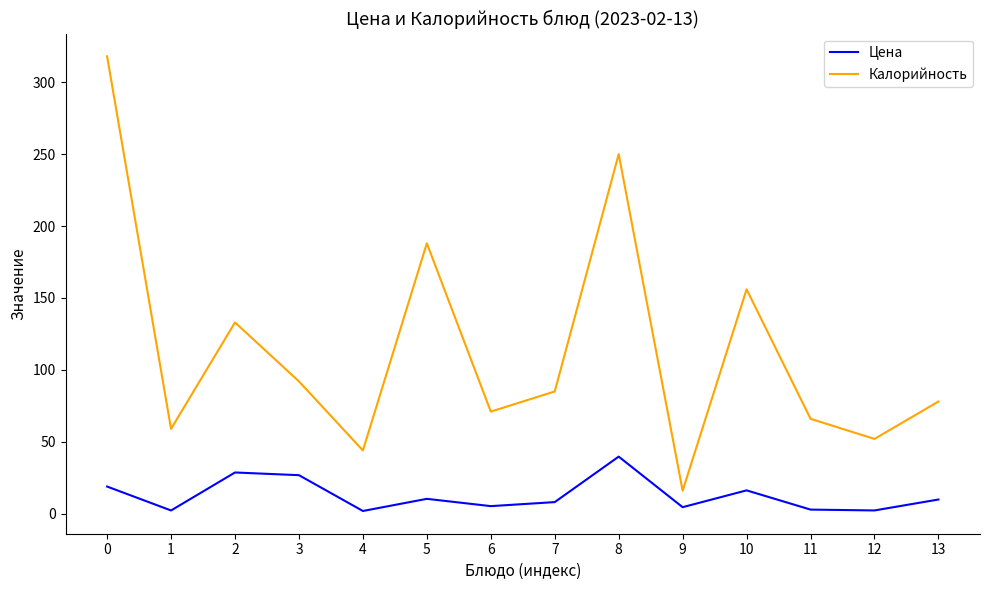

True or false: Калорийность and Цена intersect in this chart.

False